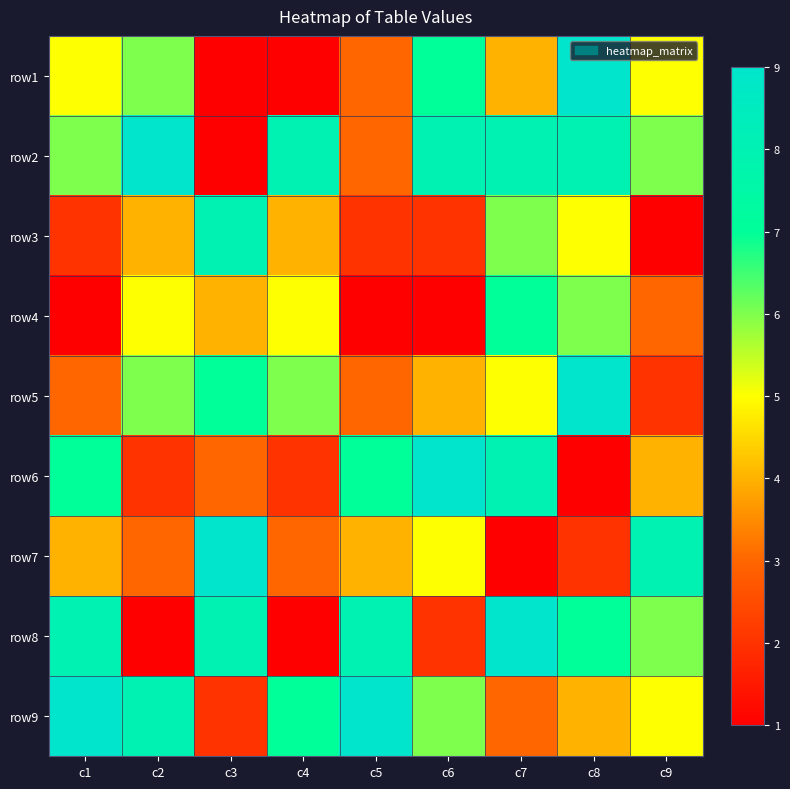

Reading left to right, transcribe all the data shown in this chart.

row1: c1=5	c2=6	c3=1	c4=1	c5=3	c6=7	c7=4	c8=9	c9=5
row2: c1=6	c2=9	c3=1	c4=8	c5=3	c6=8	c7=8	c8=8	c9=6
row3: c1=2	c2=4	c3=8	c4=4	c5=2	c6=2	c7=6	c8=5	c9=1
row4: c1=1	c2=5	c3=4	c4=5	c5=1	c6=1	c7=7	c8=6	c9=3
row5: c1=3	c2=6	c3=7	c4=6	c5=3	c6=4	c7=5	c8=9	c9=2
row6: c1=7	c2=2	c3=3	c4=2	c5=7	c6=9	c7=8	c8=1	c9=4
row7: c1=4	c2=3	c3=9	c4=3	c5=4	c6=5	c7=1	c8=2	c9=8
row8: c1=8	c2=1	c3=8	c4=1	c5=8	c6=2	c7=9	c8=7	c9=6
row9: c1=9	c2=8	c3=2	c4=7	c5=9	c6=6	c7=3	c8=4	c9=5